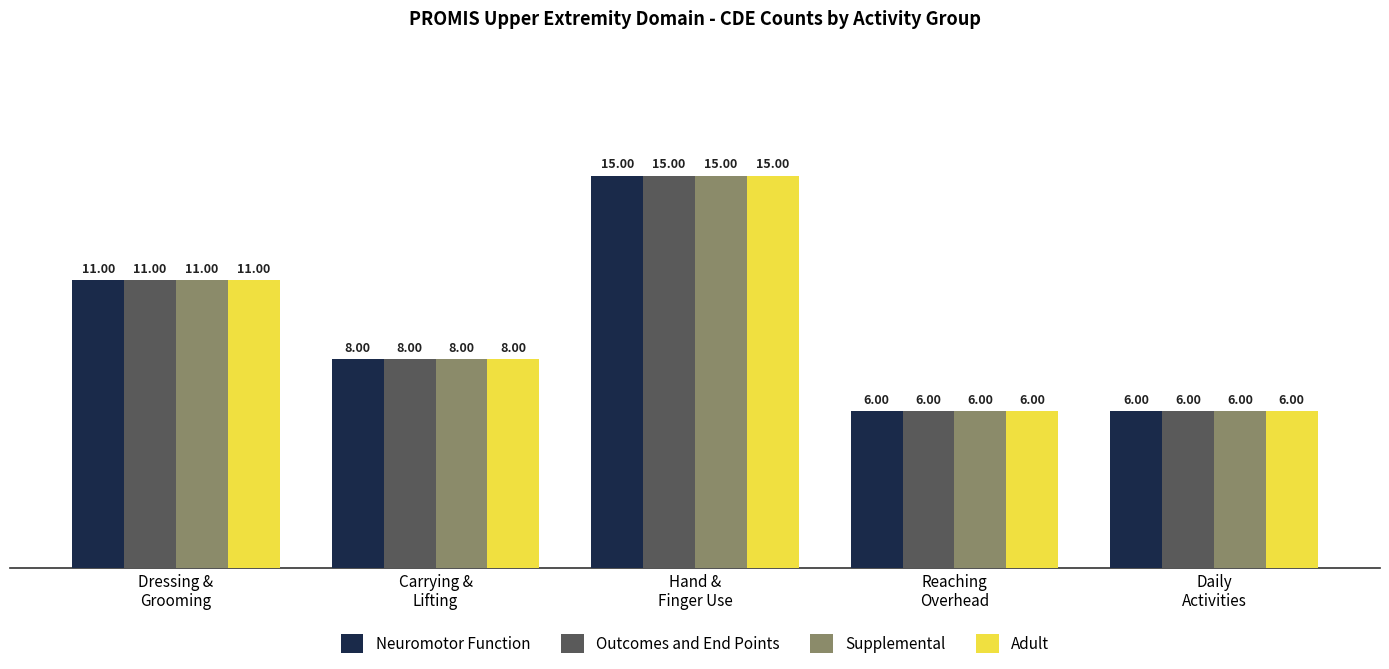

What is the average value of the Neuromotor Function series?

9